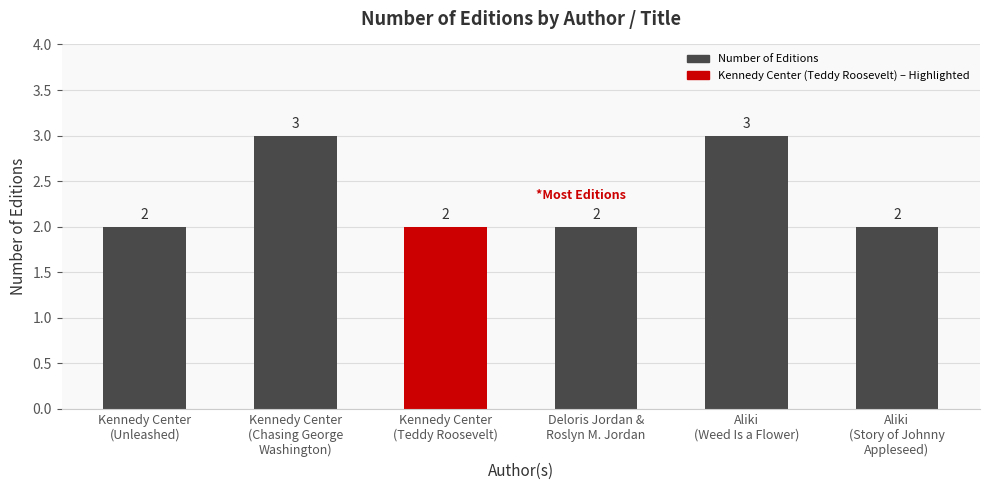

What is the maximum value shown in the chart?

3